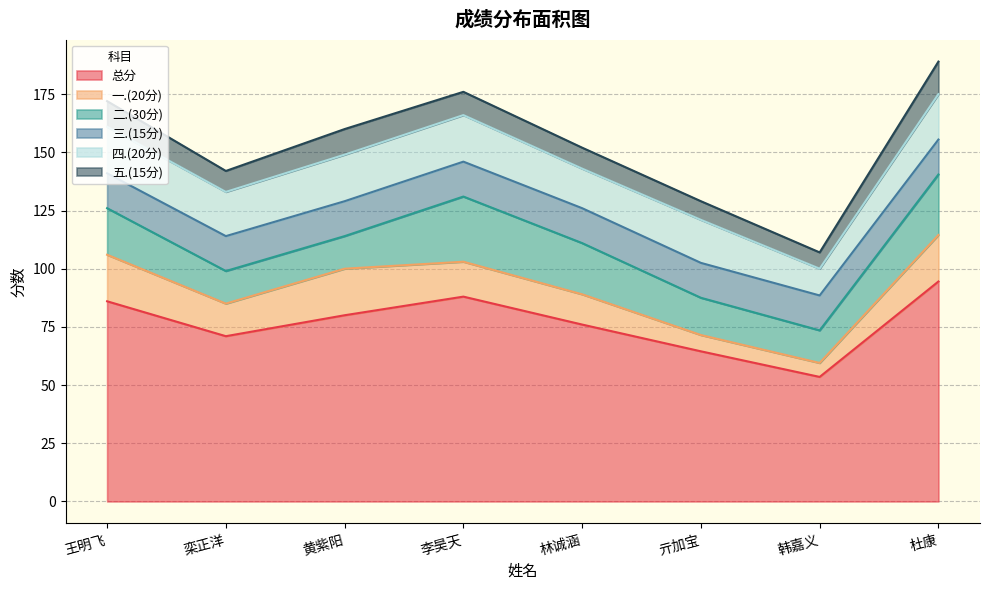

True or false: 总分 and 五.(15分) cross at least once.

False